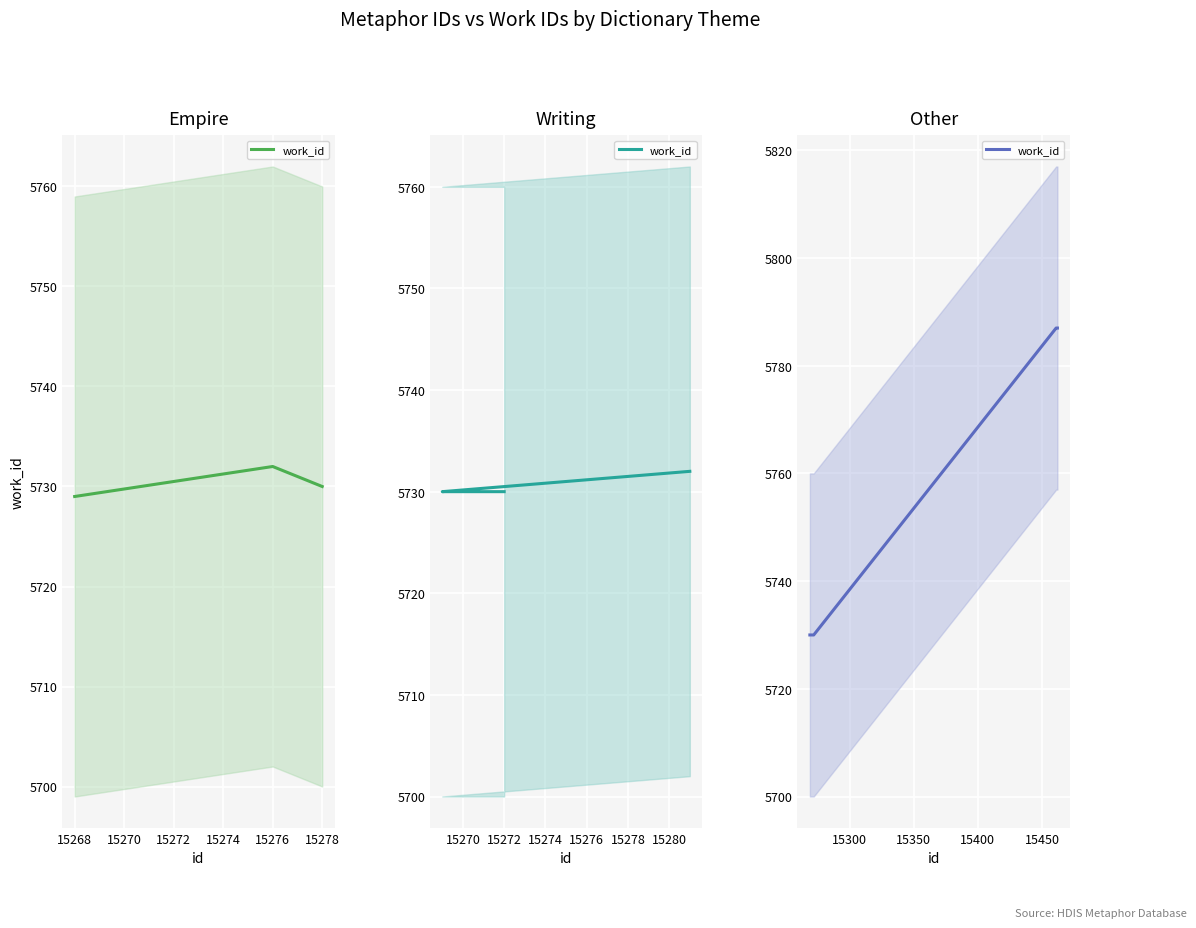

True or false: the data has more than 0 interior local peaks.

False